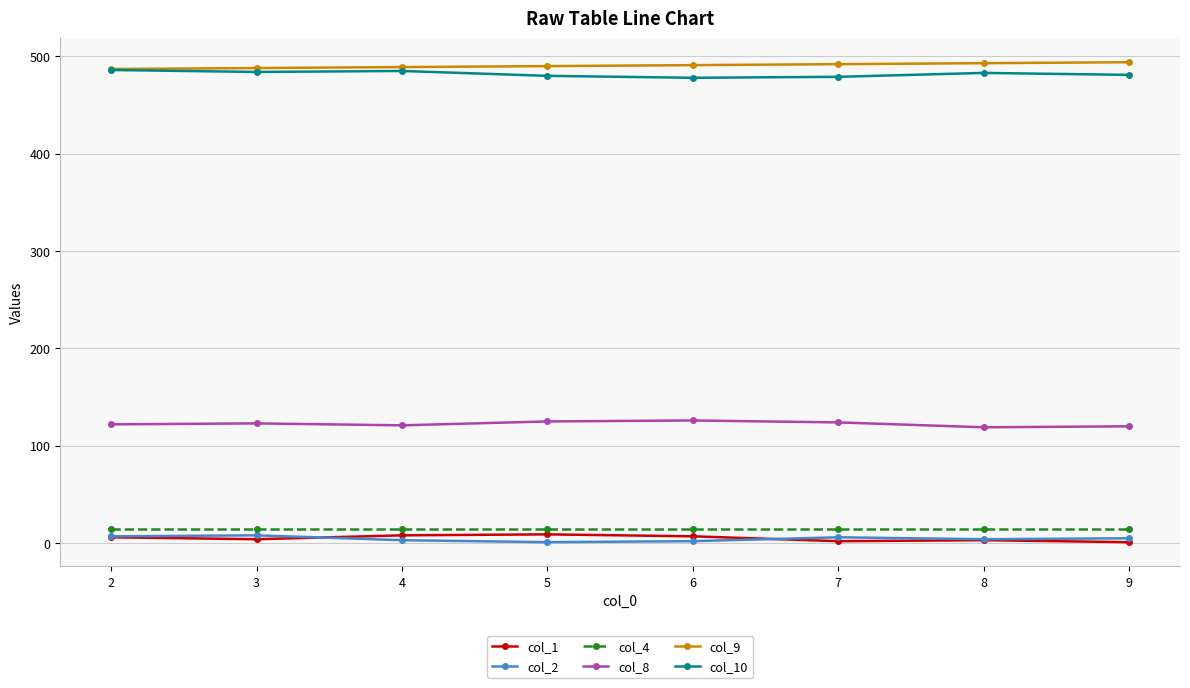

True or false: col_1 has more than 0 interior local peaks.

True